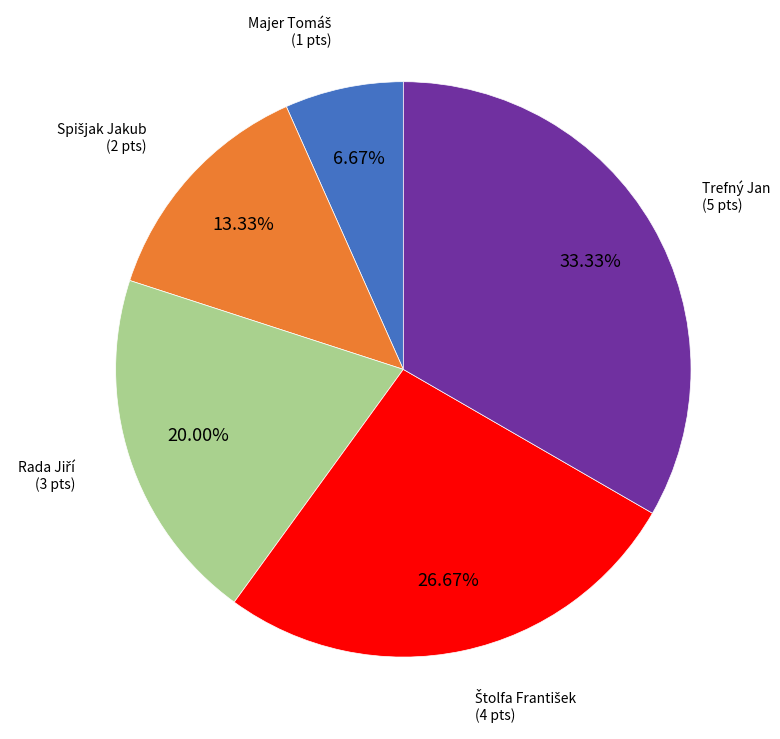

Does any single category account for the majority?

No